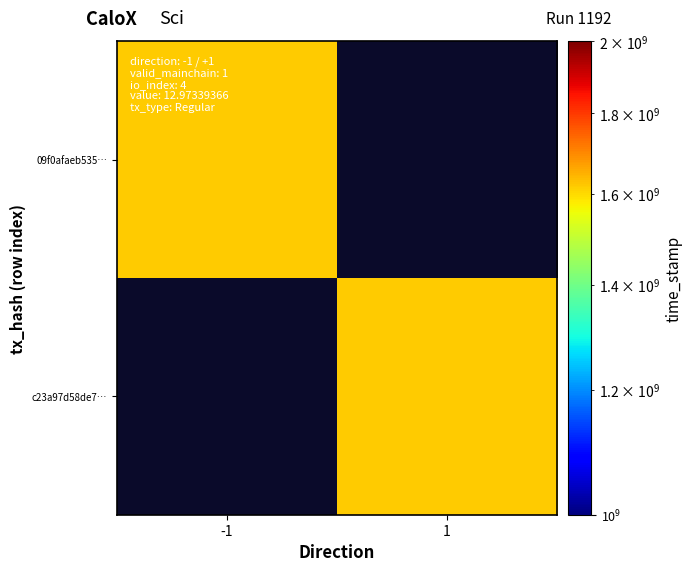

How many data points does each series have?

2